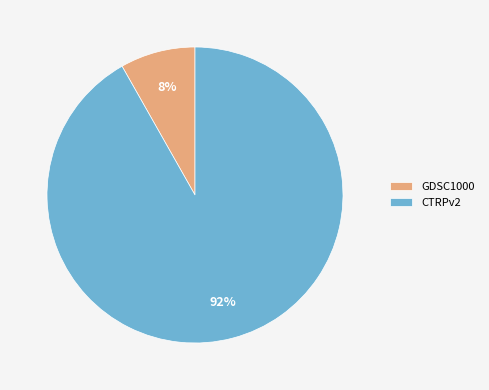

Rank the categories by value from highest to lowest.

CTRPv2, GDSC1000